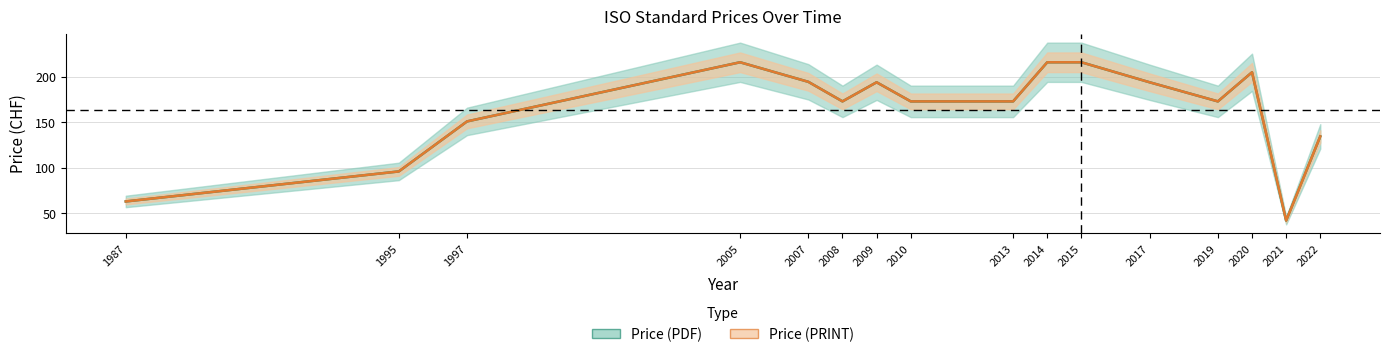

Between 2013 and 2014, which is larger?

2014